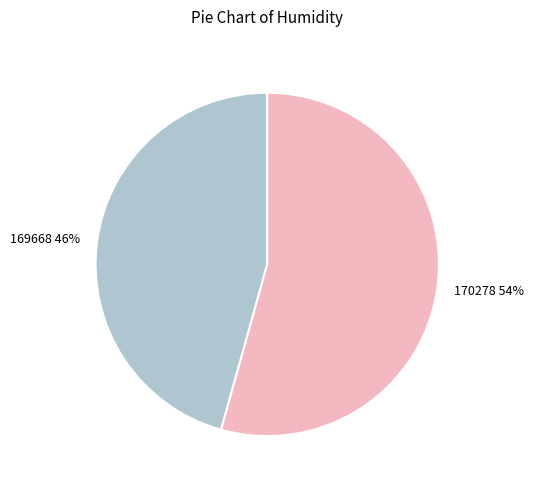

Count the number of slices in the pie.

2